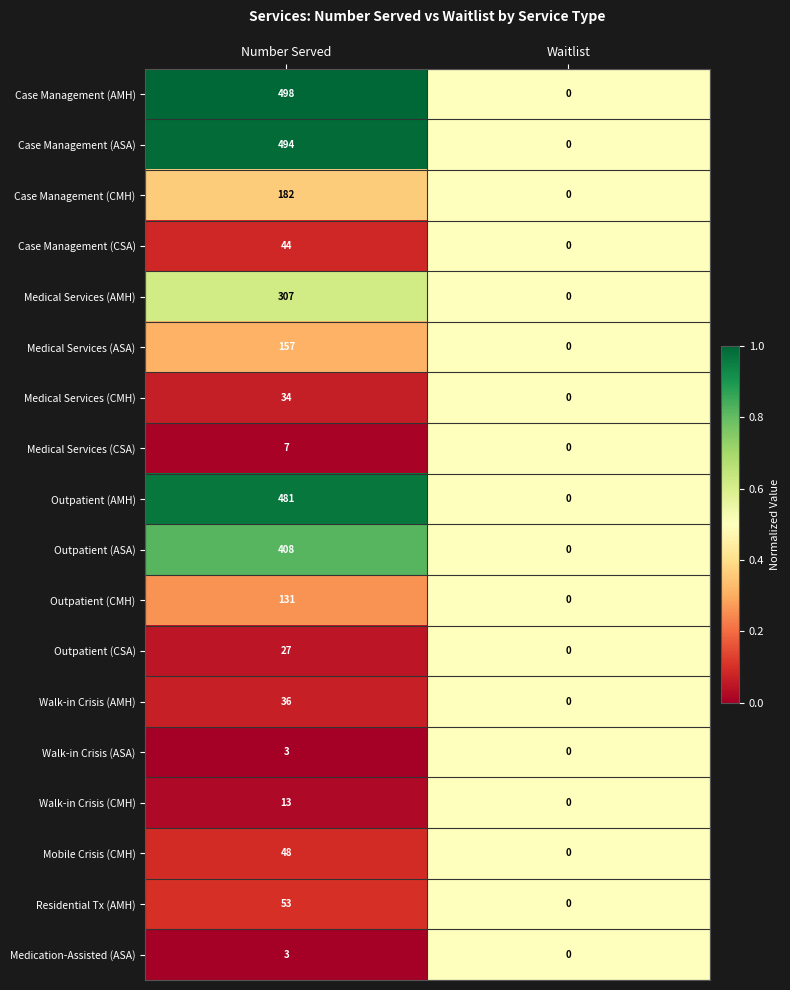

The Medical Services (CMH) series shows 14 at Number Served. True or false?

False